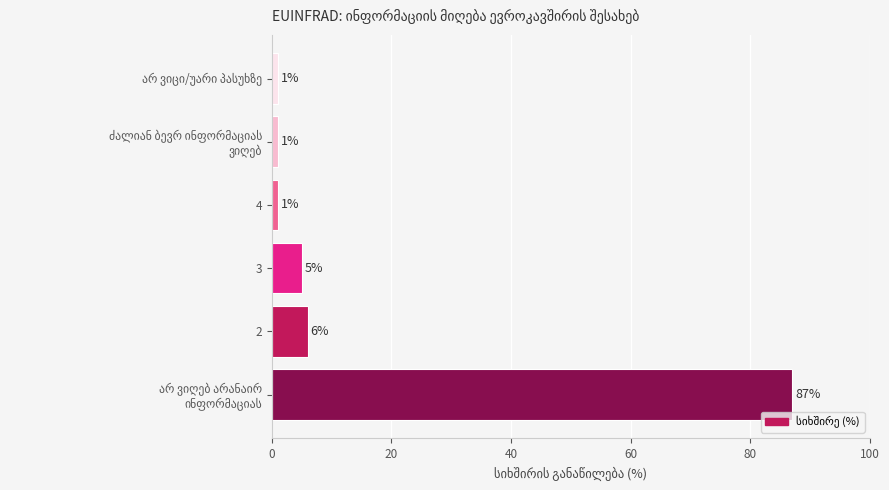

What is the average value?

17